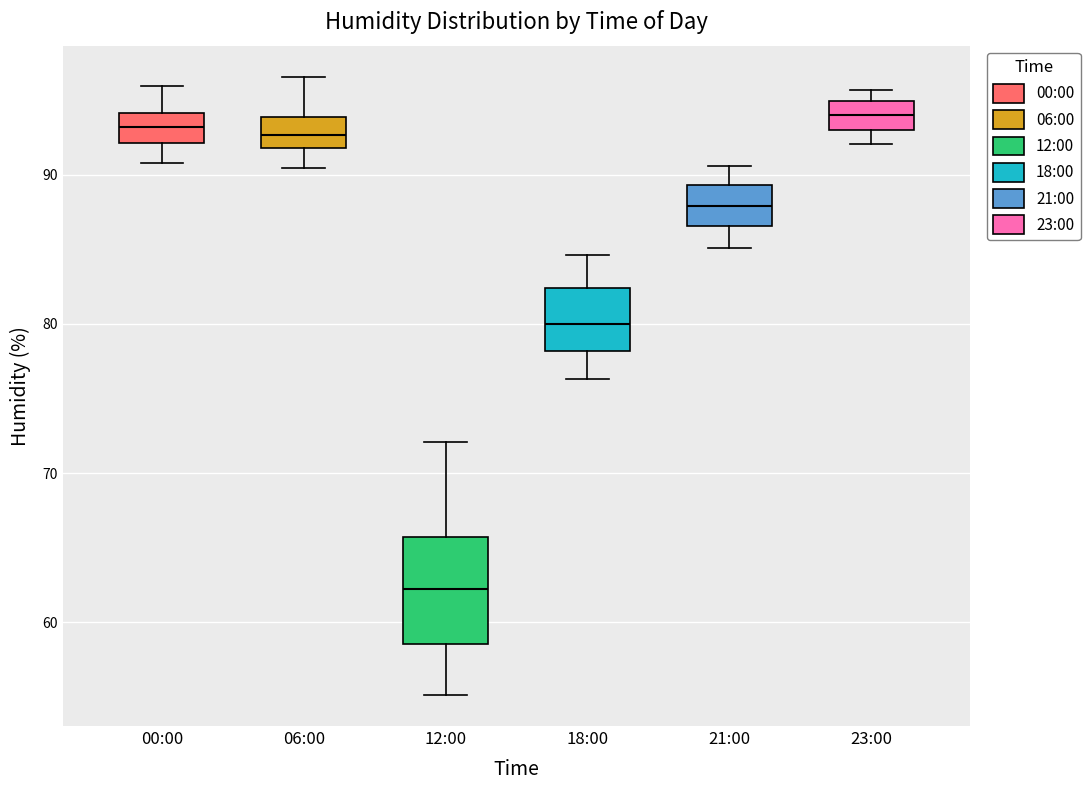

Where does the median line of the box for 18:00 sit on the y-axis? The values are not printed on the chart, so give them approximately, as read against the axis.

80